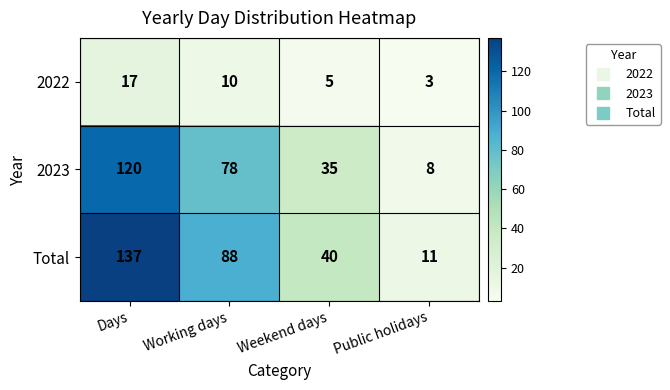

At which label is 2022 closest to 10?

Working days